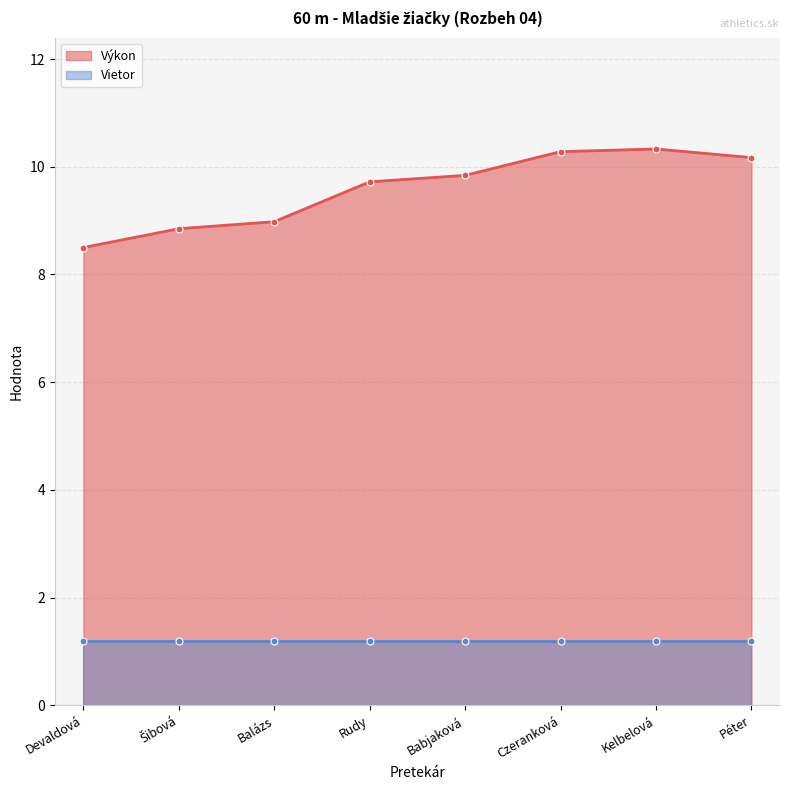

How many data points are above 9?

5